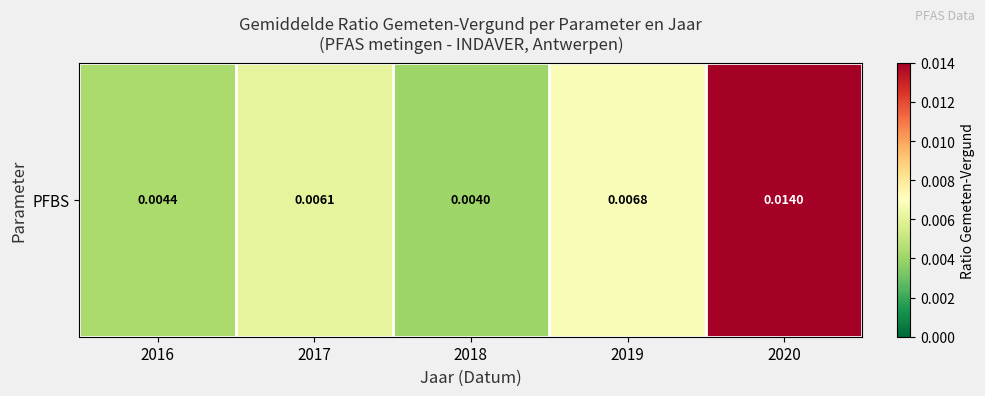

Between 2018 and 2016, which is larger?

2016